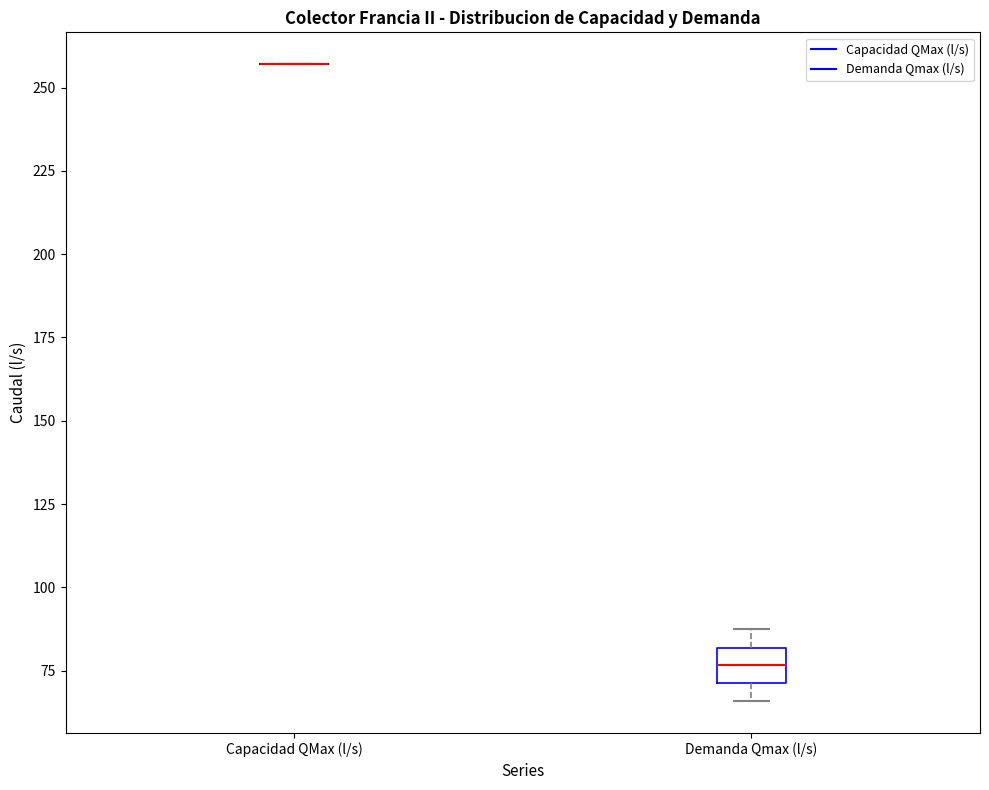

Where does the median line of the box for Demanda Qmax (l/s) sit on the y-axis? The values are not printed on the chart, so give them approximately, as read against the axis.

75